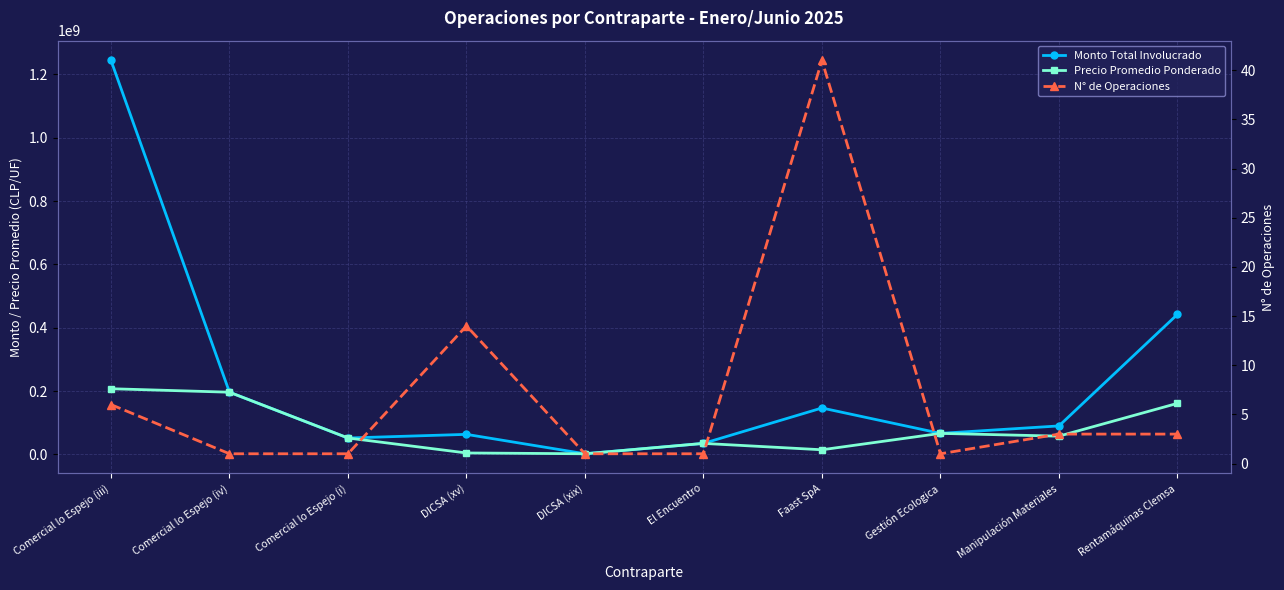

What is the value of the Monto Total Involucrado point at the 6th from the left?

34765488.0